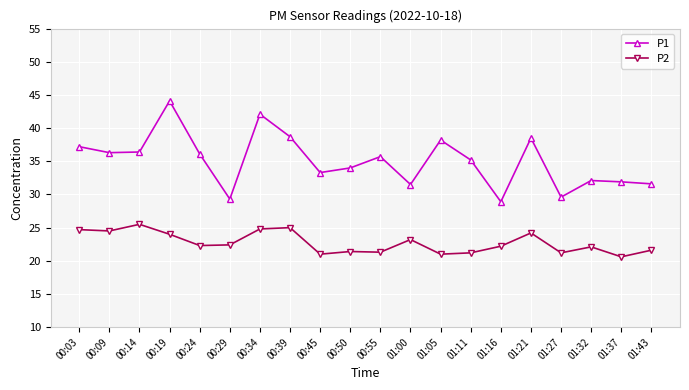

What are all the series names shown in the legend?

P1, P2